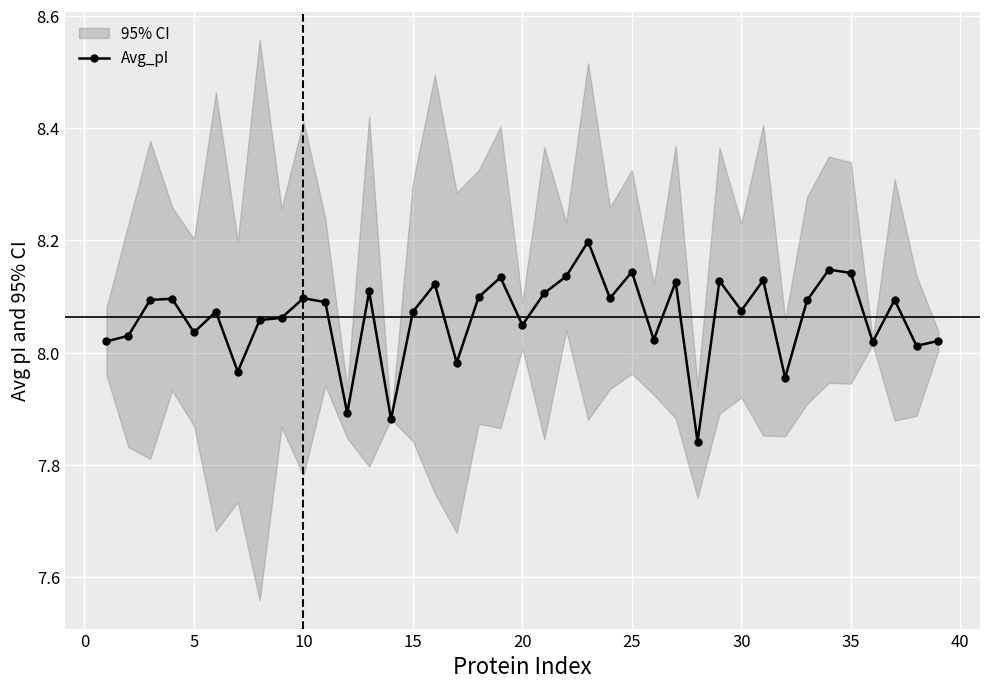

What is the maximum value for Avg_pI?

8.2